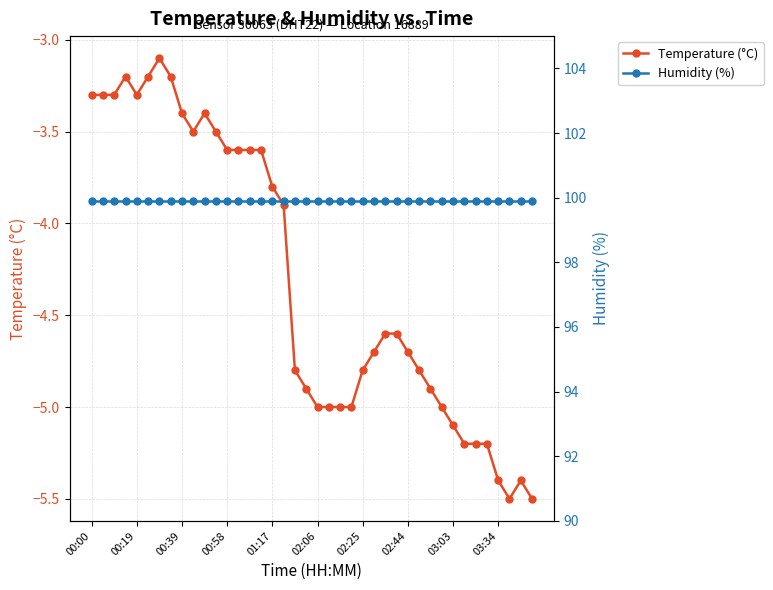

Which series has the largest range (max minus min)?

Temperature (°C)